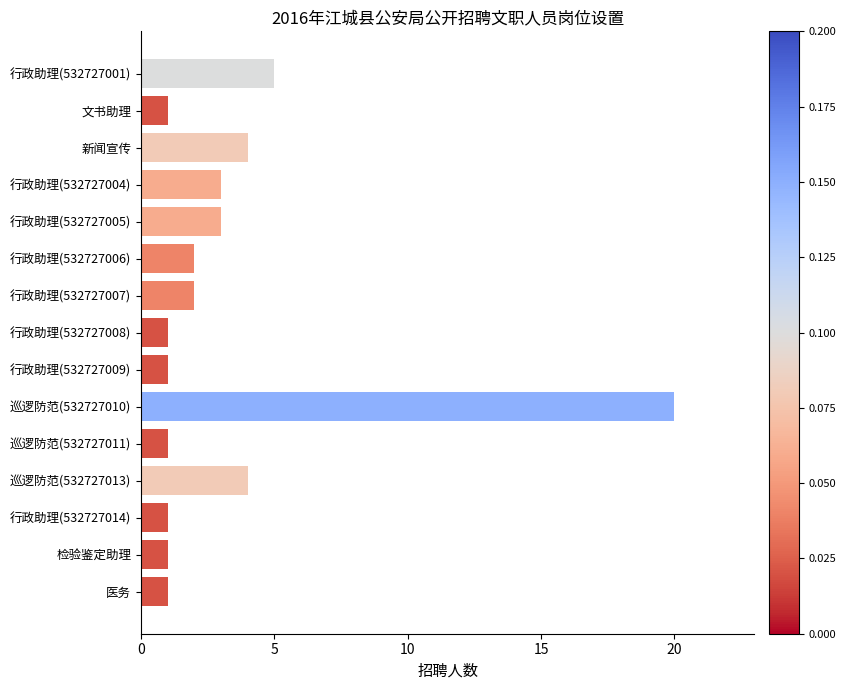

Which has a higher value, 行政助理(532727007) or 行政助理(532727005)?

行政助理(532727005)